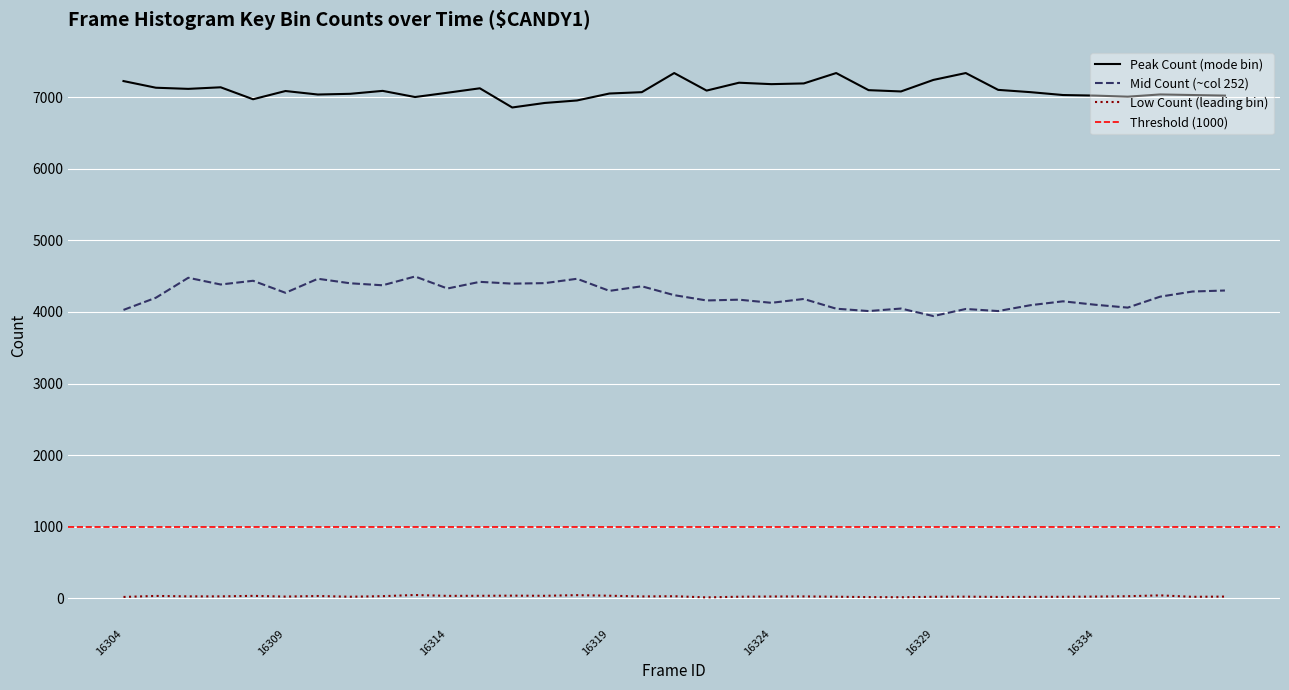

What is the change in value from 16311 to 16331?

+55